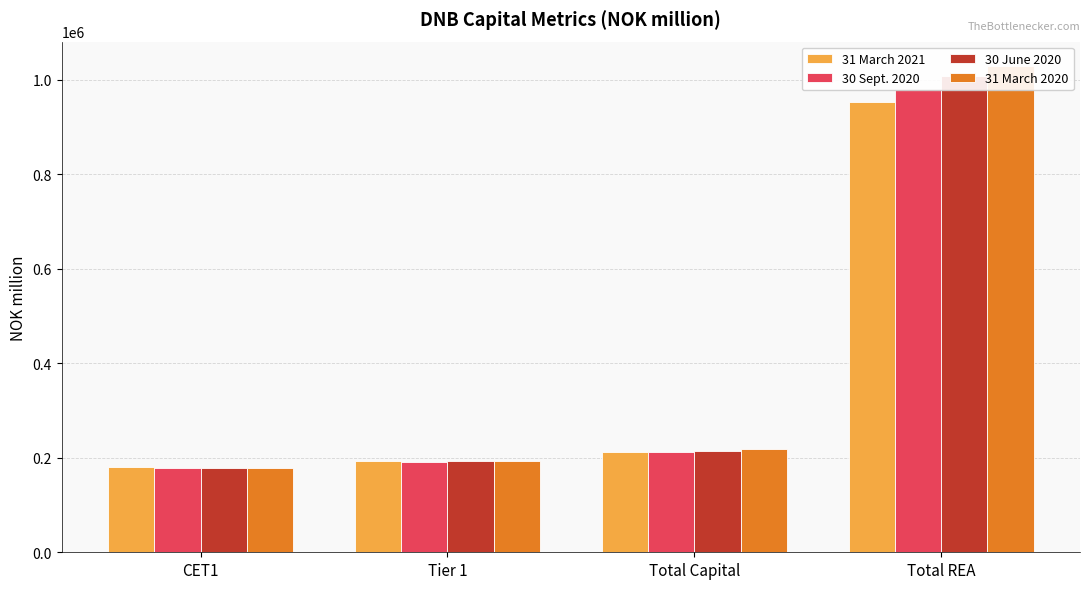

Reading left to right, extract all data points from this chart.

31 March 2021: 180318.0	193439.0	211461.0	954083.0
30 Sept. 2020: 178071.0	192092.3	213369.1	979898.2
30 June 2020: 178810.1	193164.3	214941.8	1008180.5
31 March 2020: 179458.6	194221.3	218027.5	1029758.4